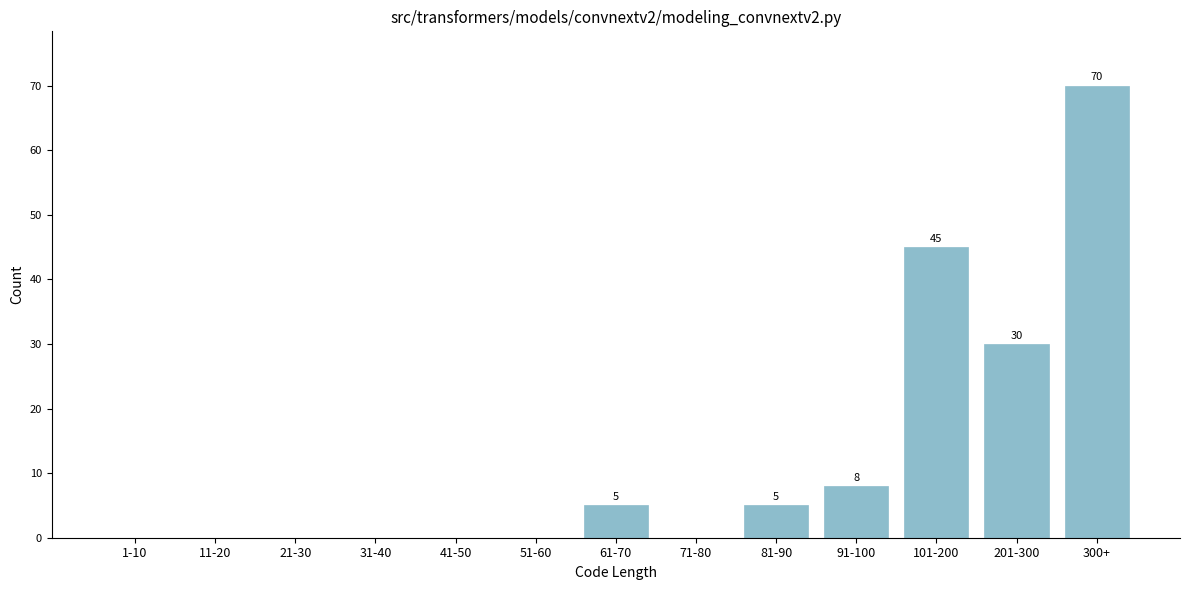

Reading left to right, extract all data points from this chart.

1-10=0	11-20=0	21-30=0	31-40=0	41-50=0	51-60=0	61-70=5	71-80=0	81-90=5	91-100=8	101-200=45	201-300=30	300+=70